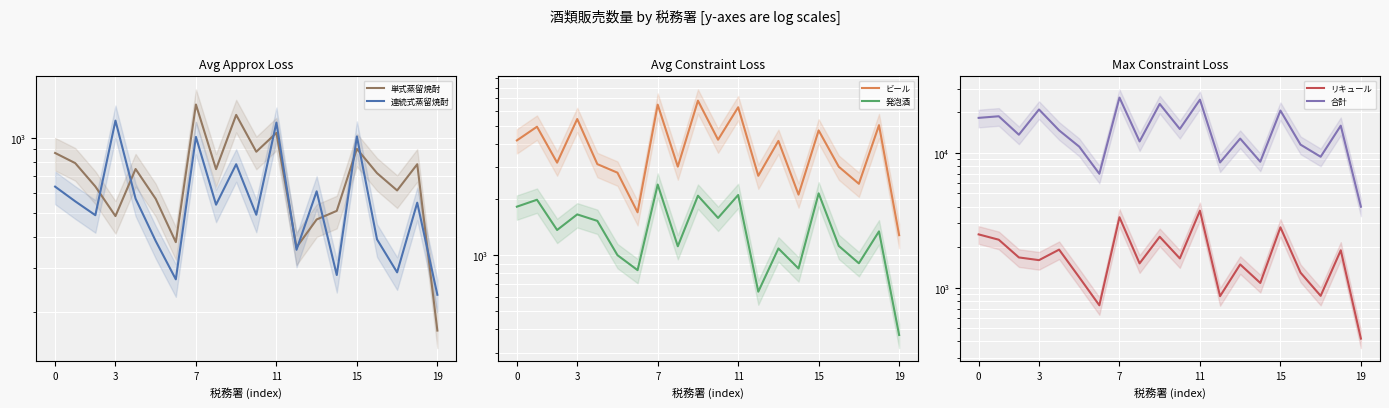

Which series has the widest spread of values?

合計